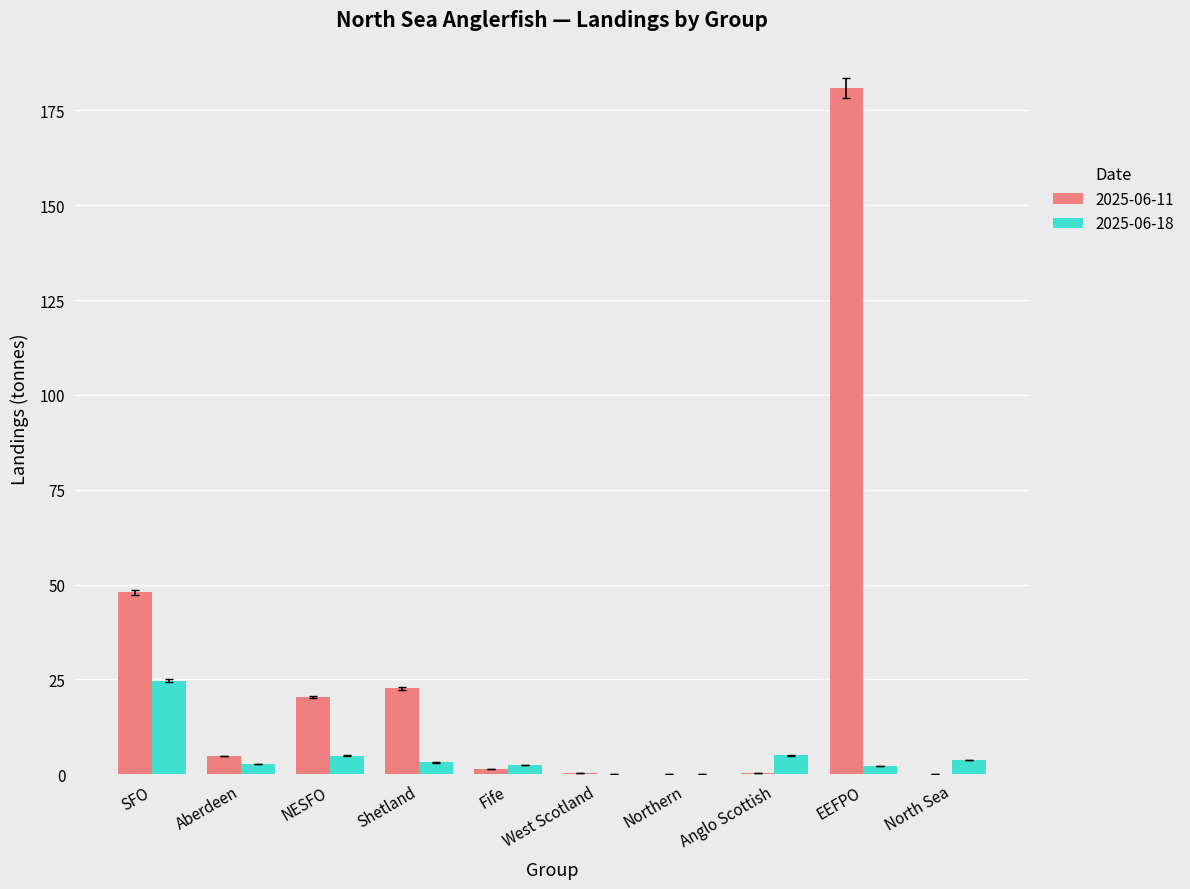

How many data points in 2025-06-11 are above 4?

5